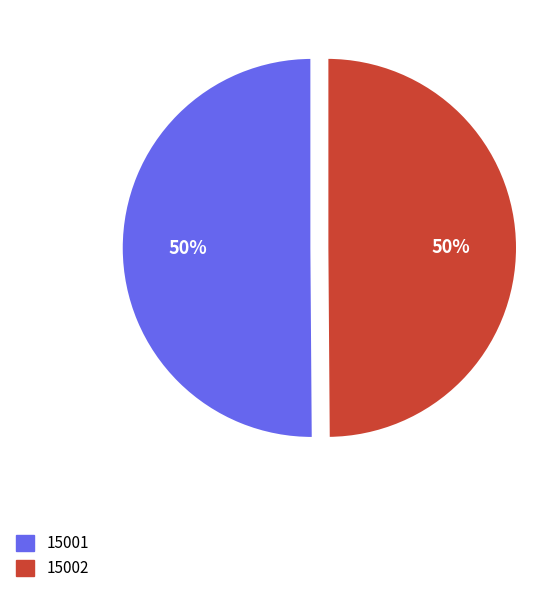

What percentage is the 15002 slice, to the nearest percent?

50%